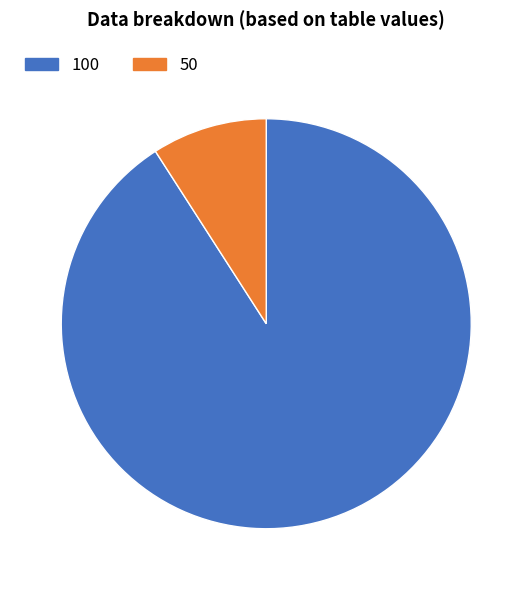

True or false: 100 accounts for 18% of the total.

False